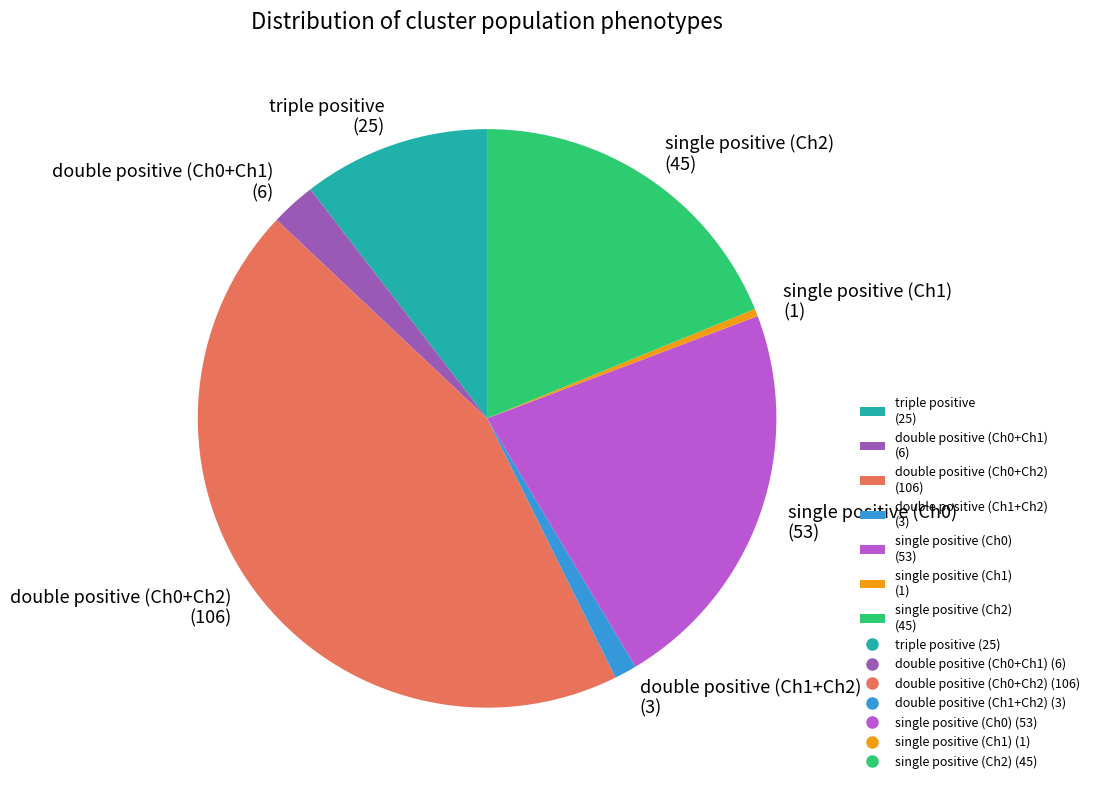

What is the ratio of the value at single positive (Ch0) (53) to the value at double positive (Ch0+Ch2) (106)?

0.5